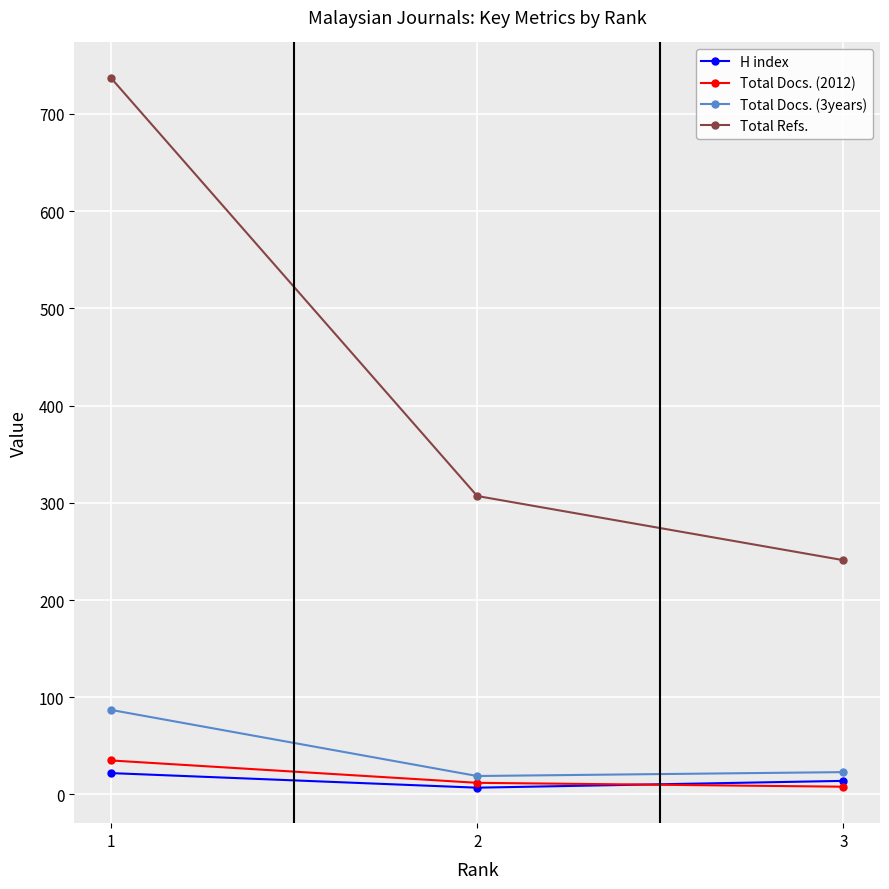

Reading left to right, what are all the values shown in this chart?

H index: 22	7	14
Total Docs. (2012): 35	12	8
Total Docs. (3years): 87	19	23
Total Refs.: 737	307	241